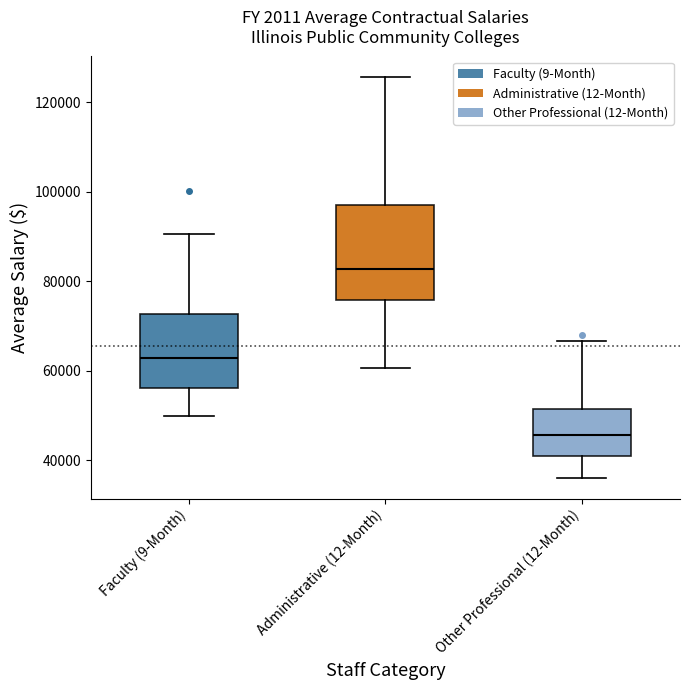

Which box's median line is the lowest?

Other Professional (12-Month)